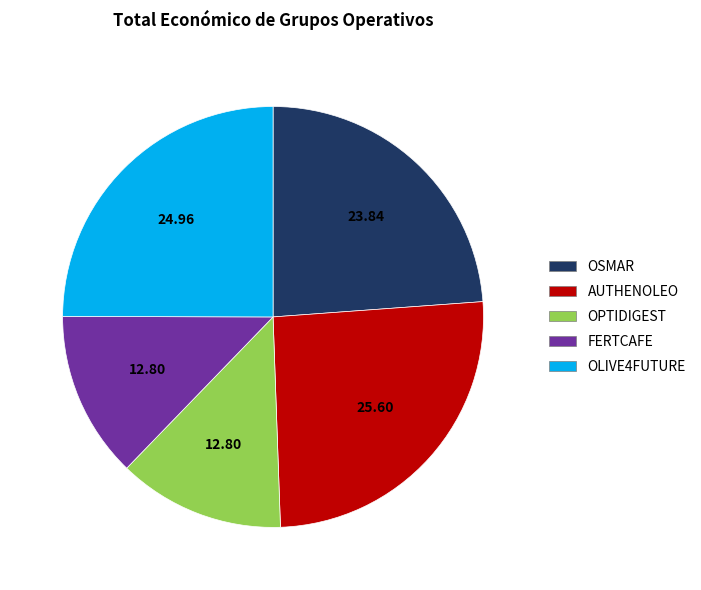

Is the sum of OSMAR and OPTIDIGEST greater than half?

No